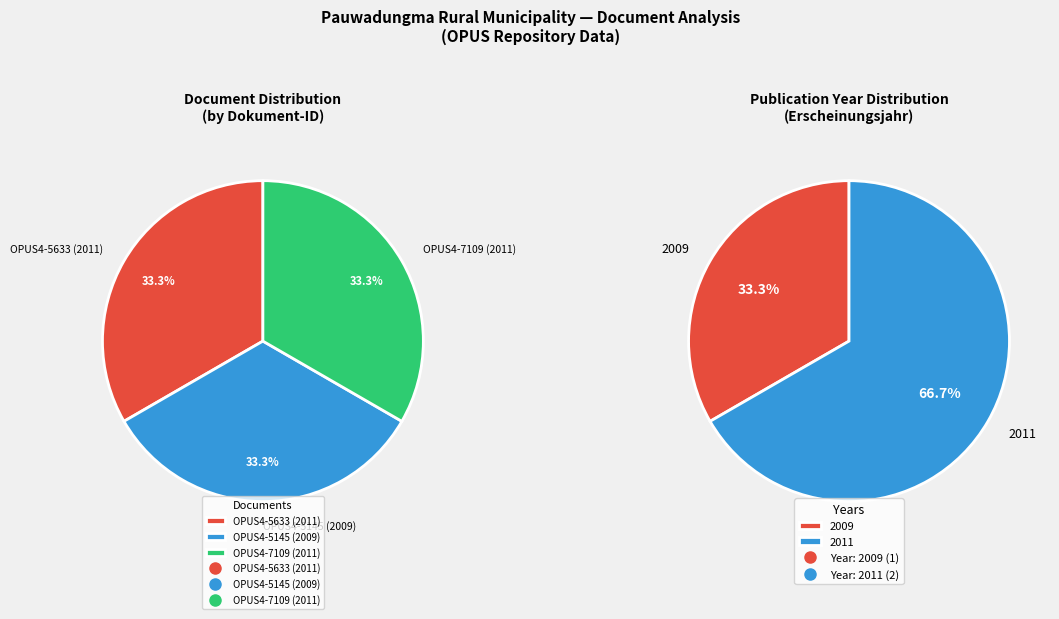

Is OPUS4-5633 (2011) the majority of the pie?

No